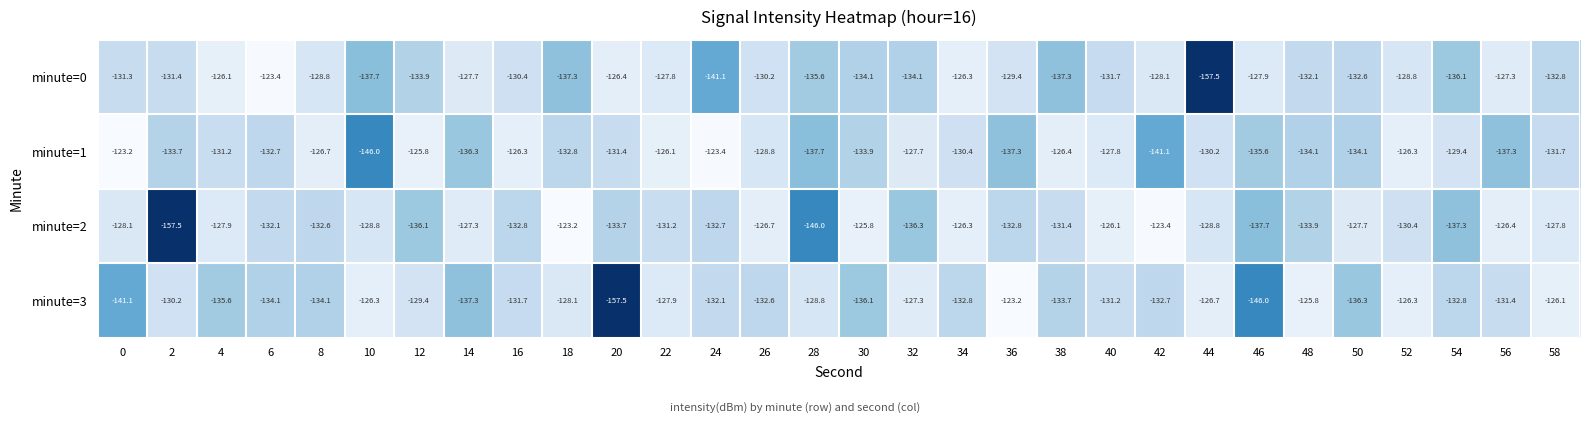

What is the total value across all series at 32?

-525.4